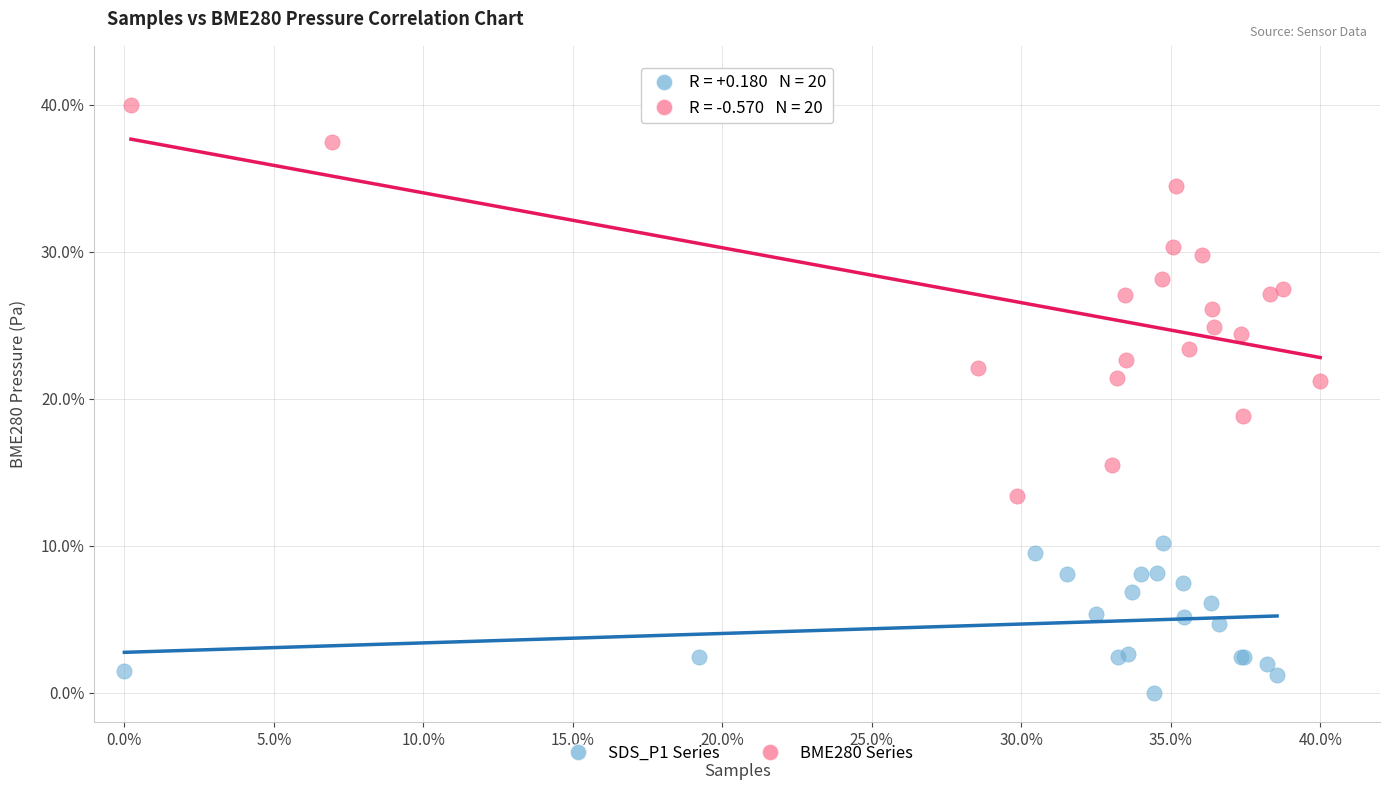

Which series contains the highest Y value?

BME280 Series